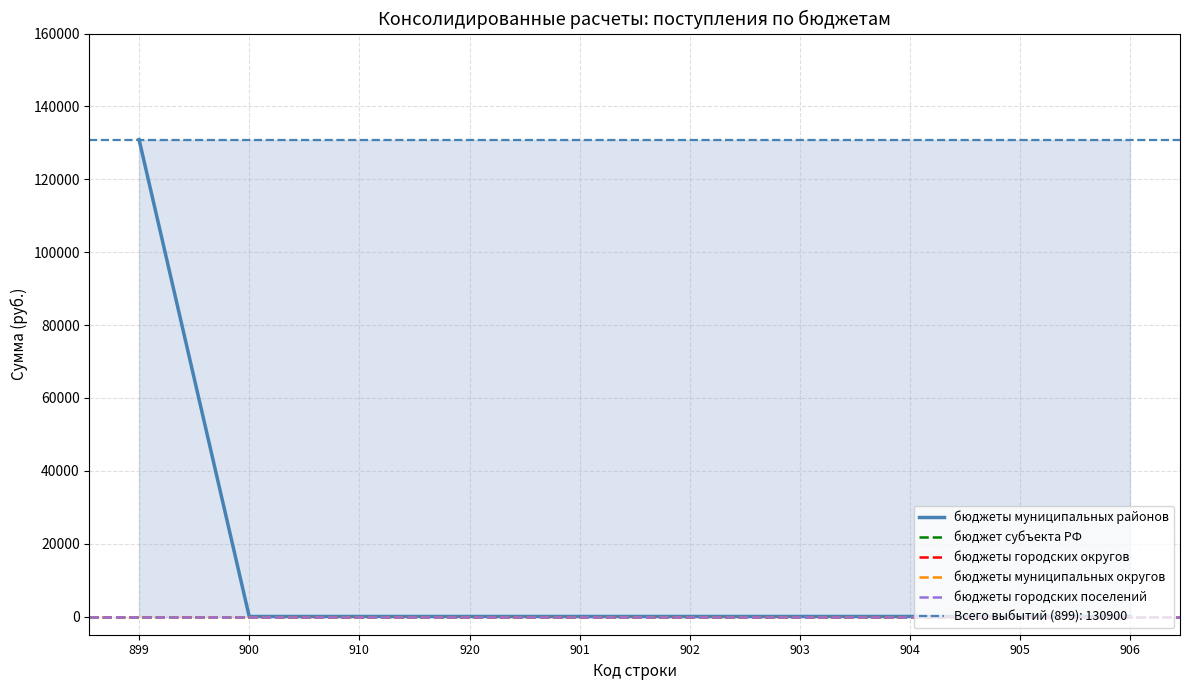

At which label does бюджеты муниципальных округов reach its minimum?

899